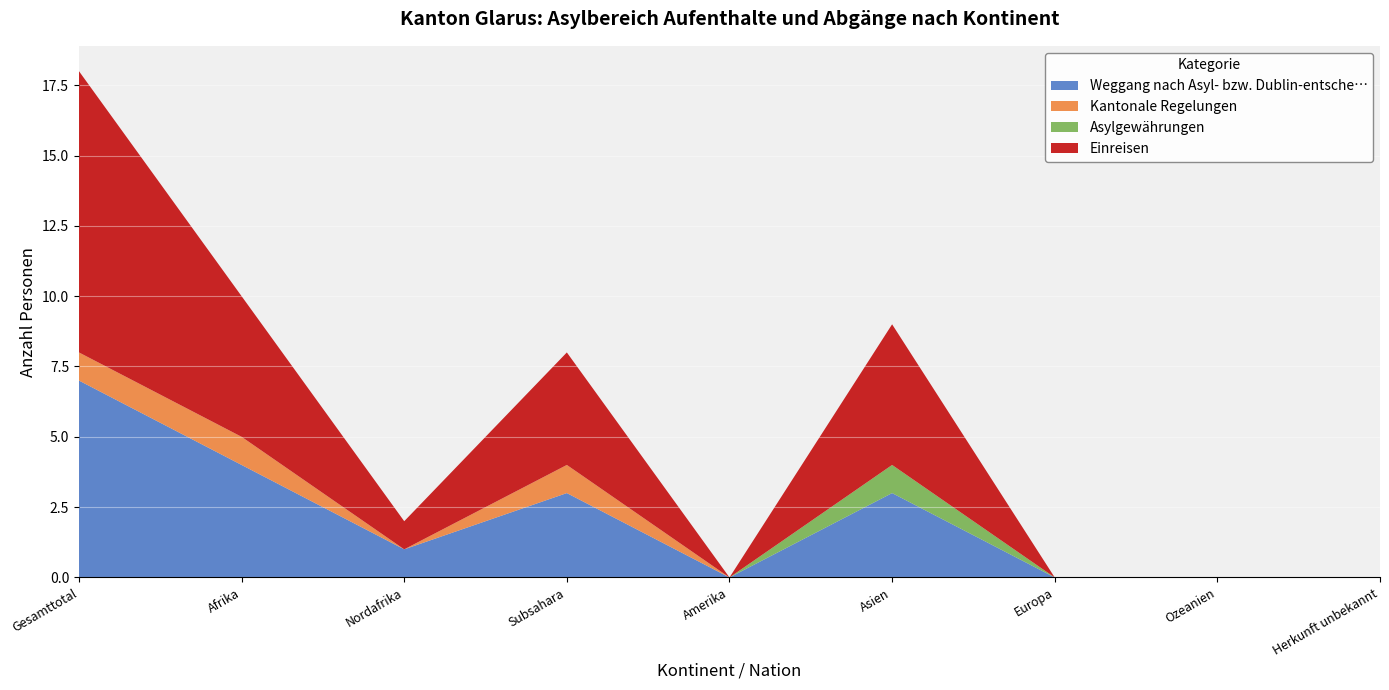

The value of Weggang nach Asyl- bzw. Dublin-entsche… at Ozeanien is 3. True or false?

False